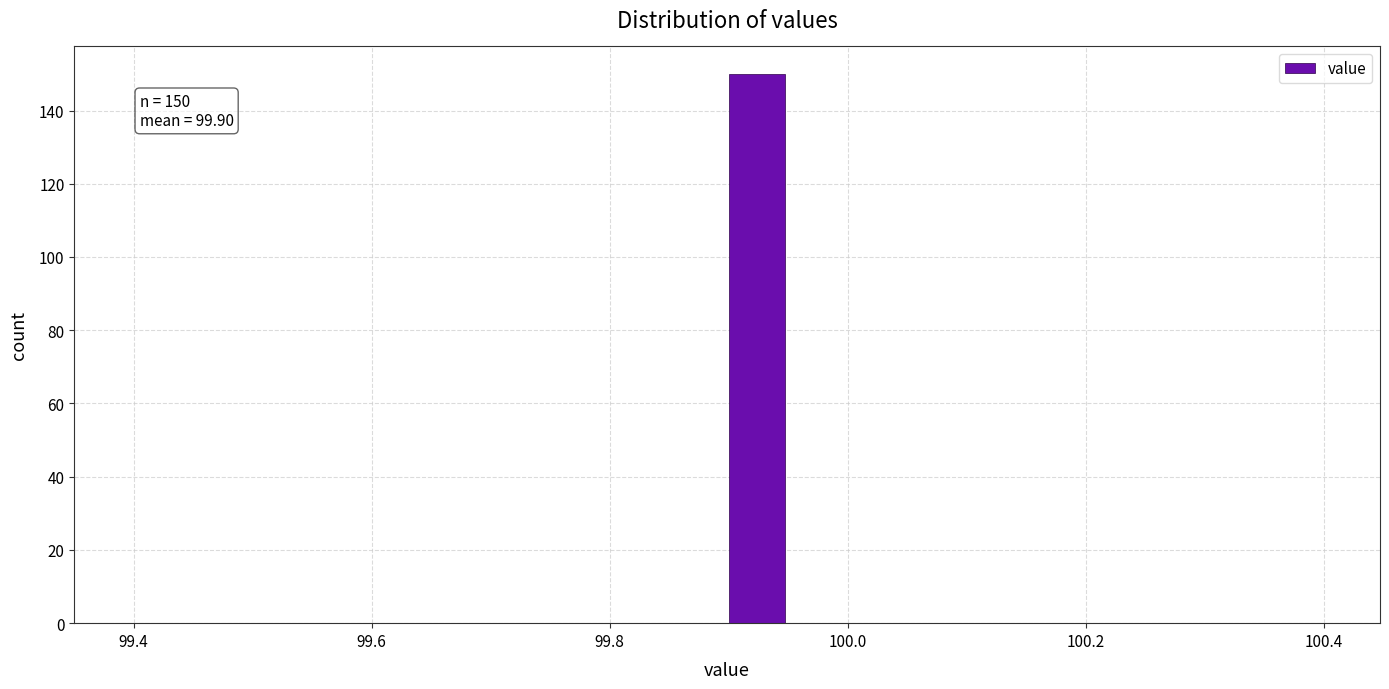

Read against the x-axis, roughly where is the centre of the tallest bar?

99.92